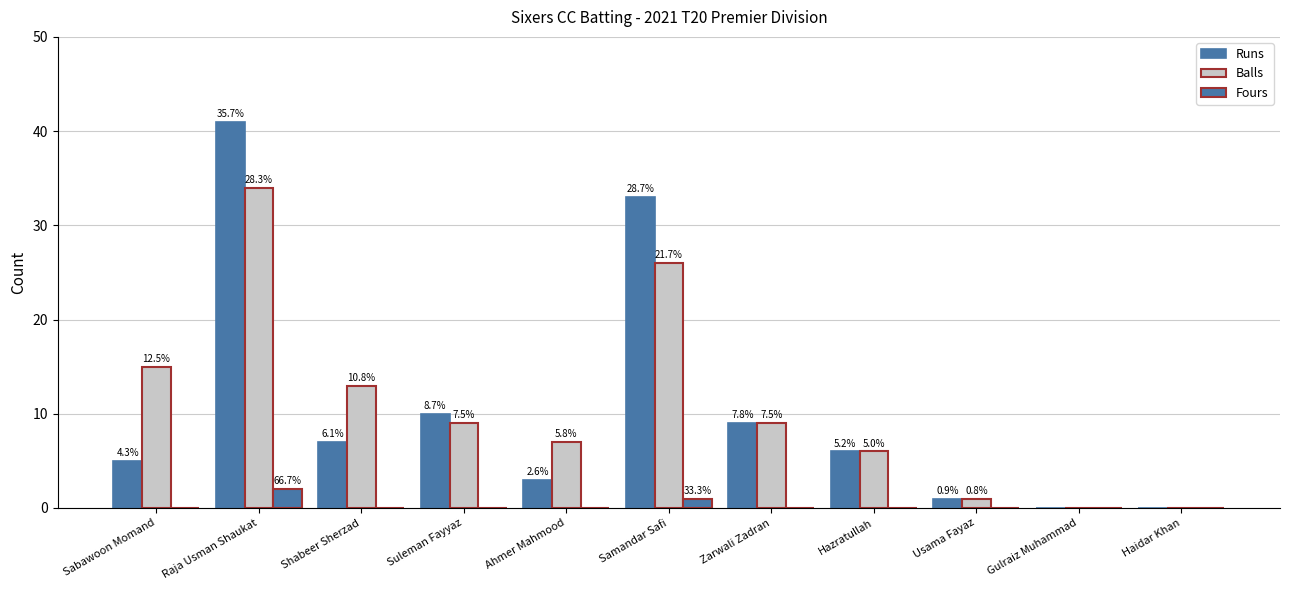

Are the bars horizontal?

No